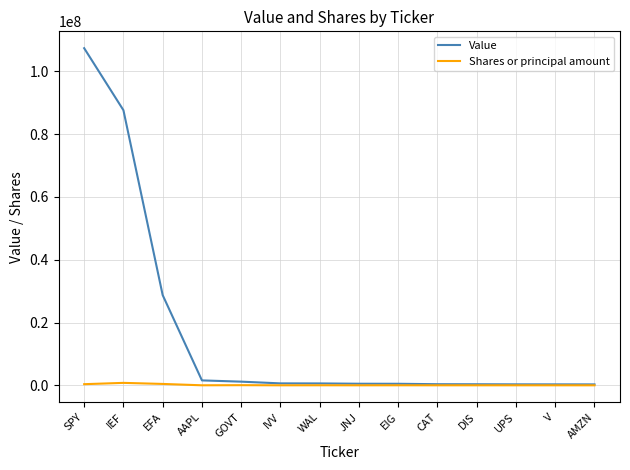

At which label is Value closest to 53852500?

EFA